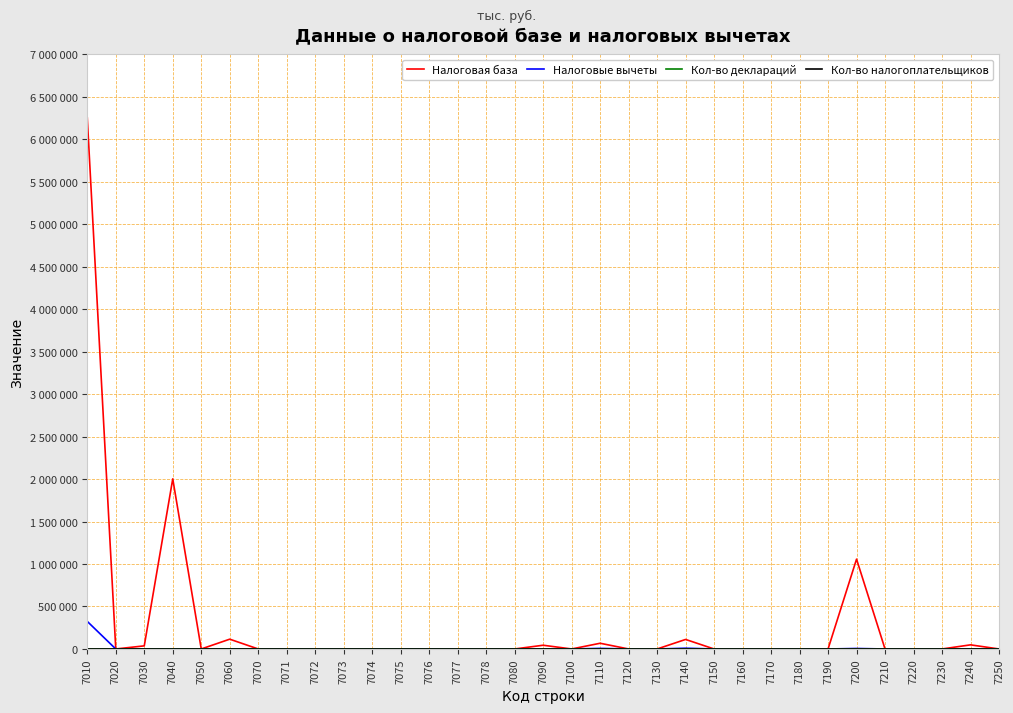

True or false: Налоговая база and Кол-во налогоплательщиков cross at least once.

False